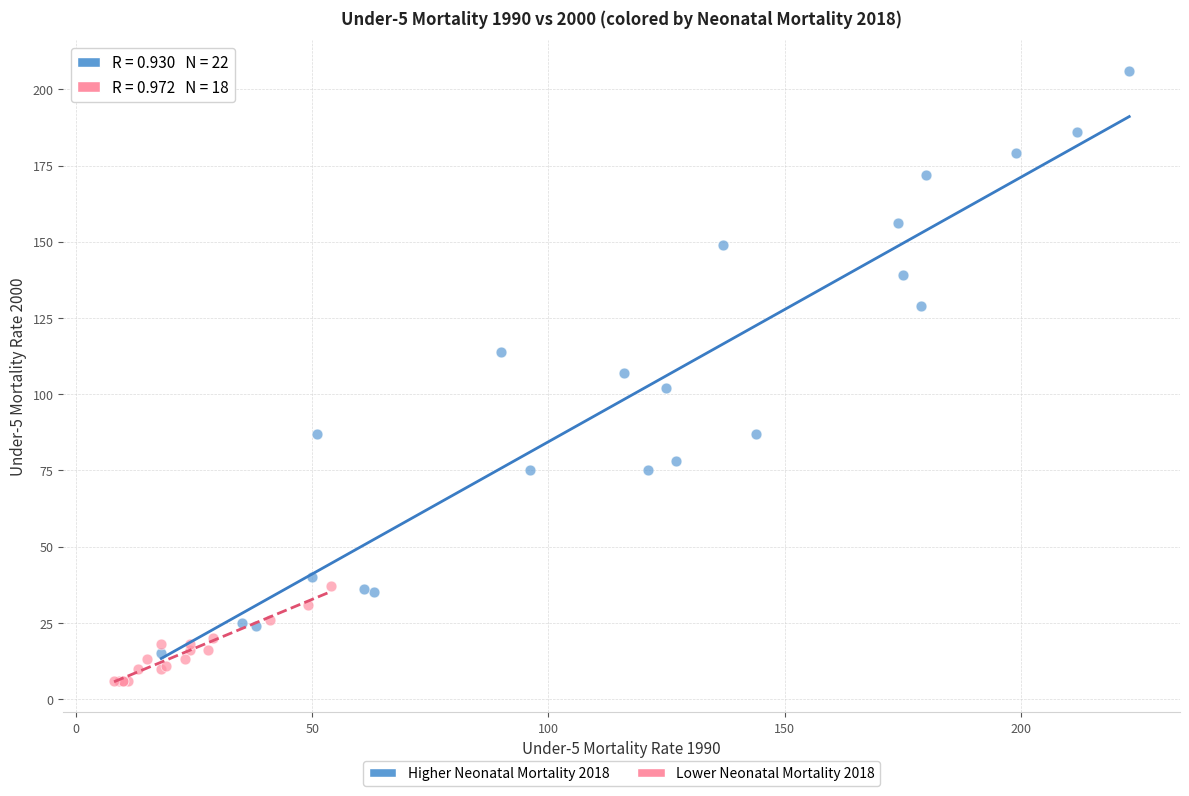

Which series reaches the maximum Y coordinate?

Higher Neonatal Mortality 2018